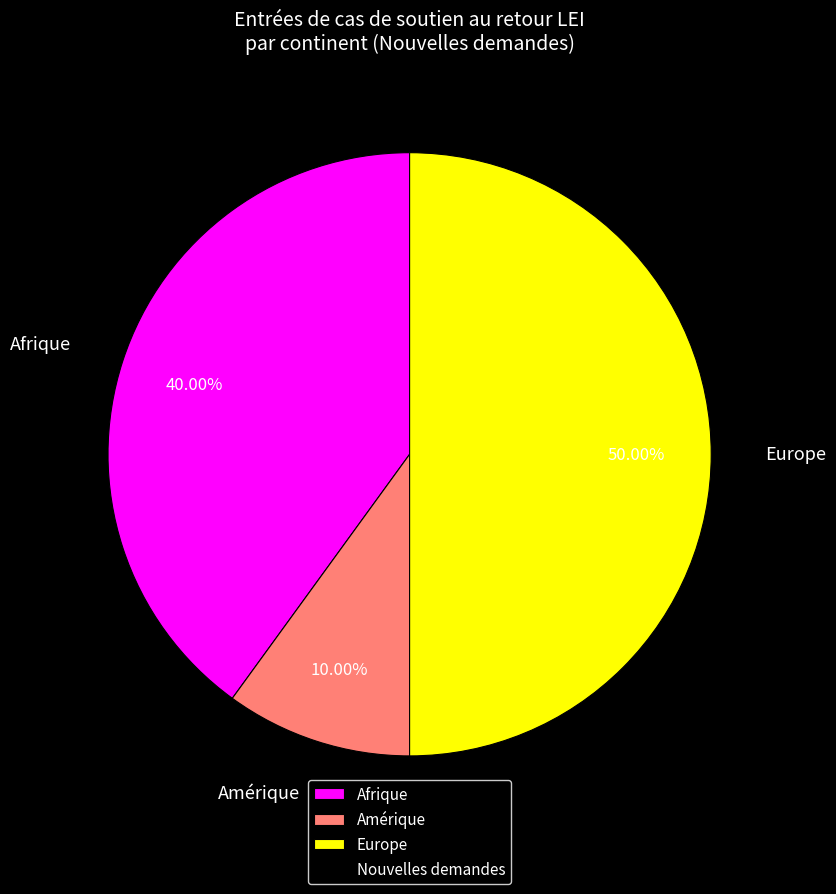

To the nearest percent, what percentage of the pie is Amérique?

10%